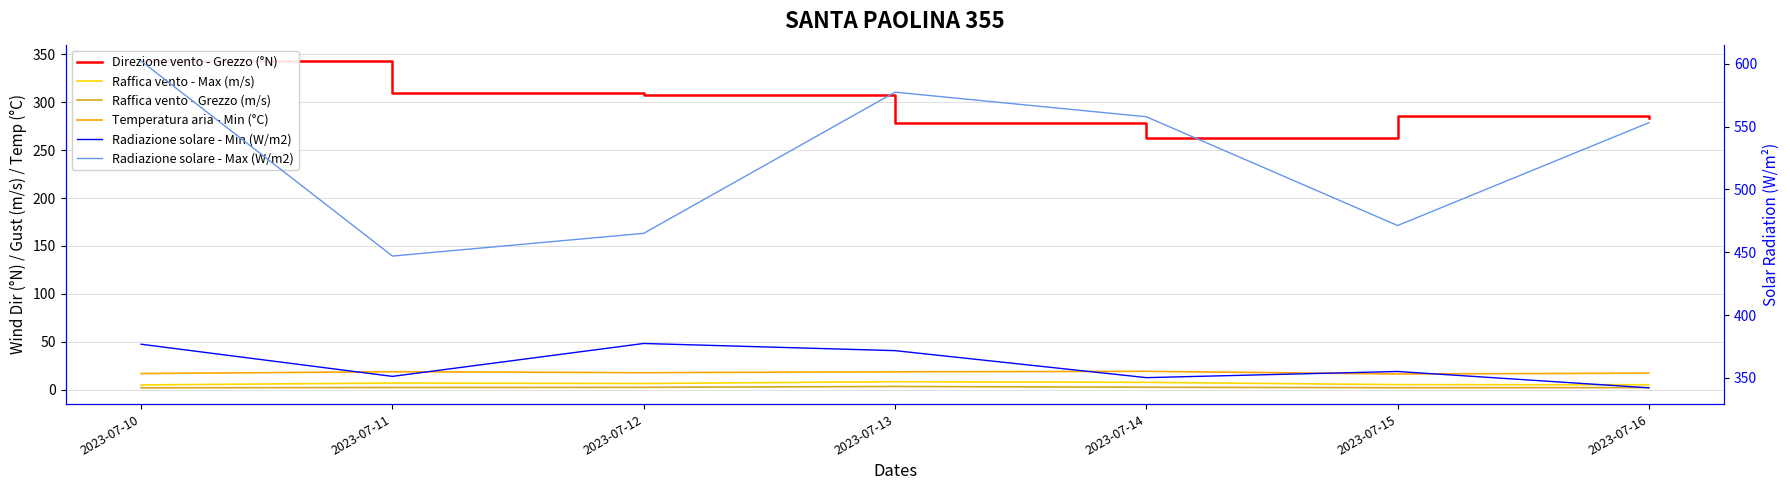

At which label does Temperatura aria - Min (°C) first exceed 17?

2023-07-11